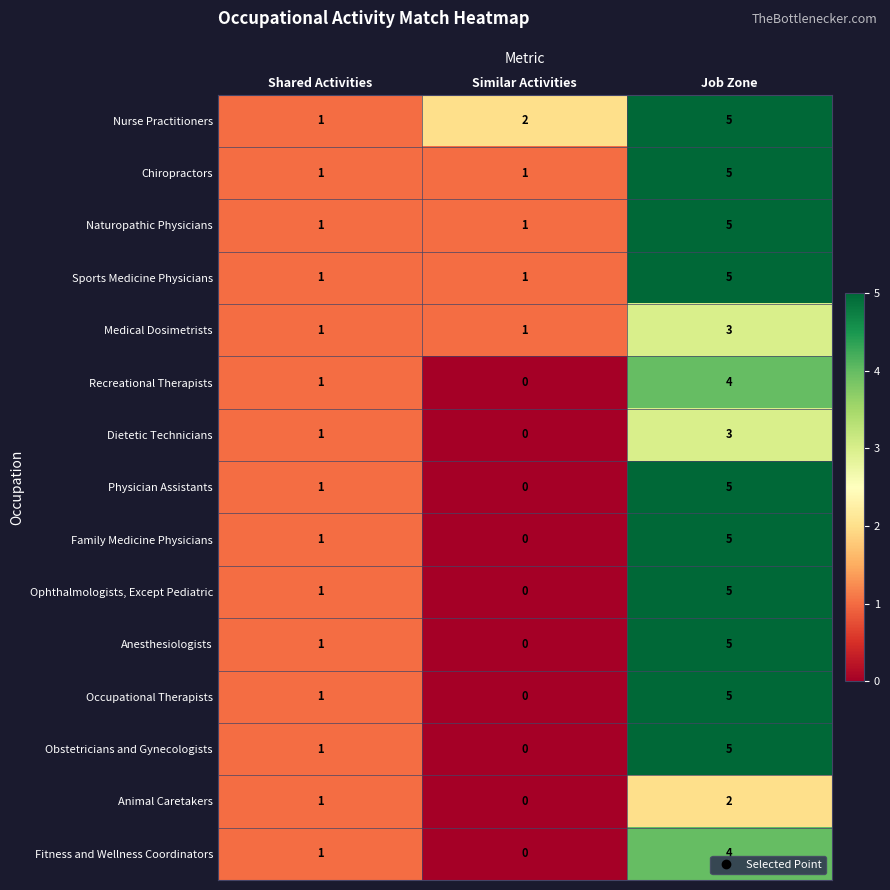

Rank the categories by Occupational Therapists value from highest to lowest.

Job Zone, Shared Activities, Similar Activities